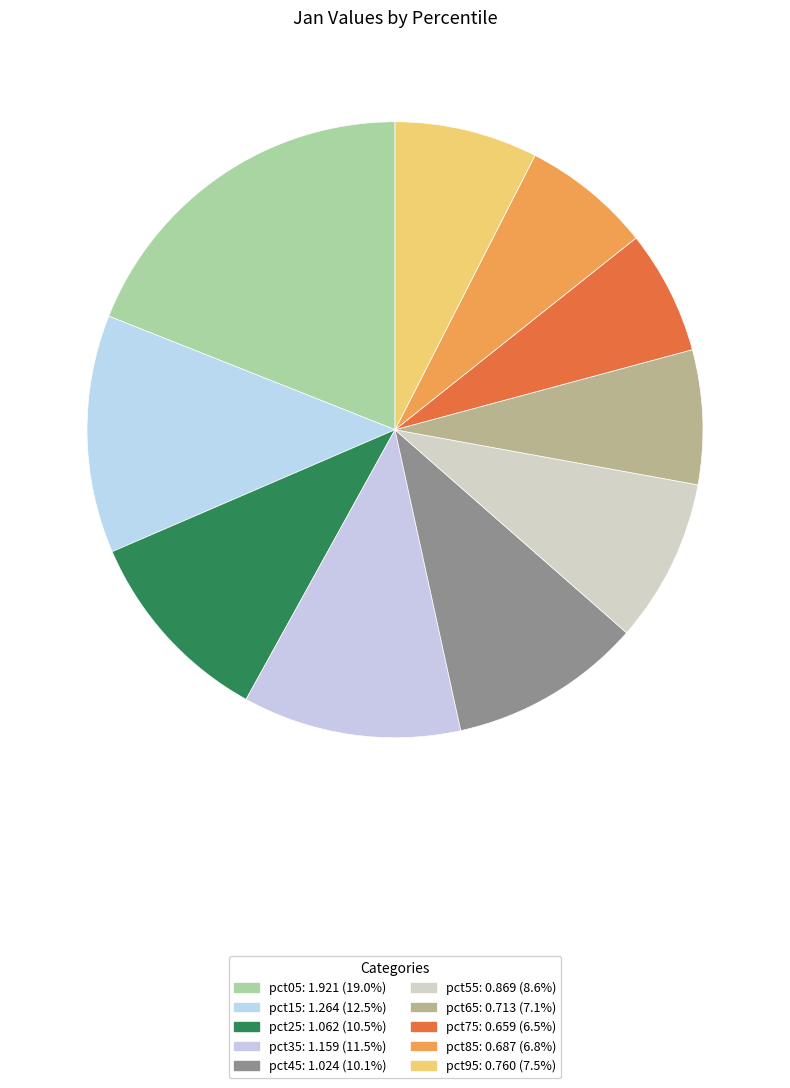

Is pct25 the majority of the pie?

No